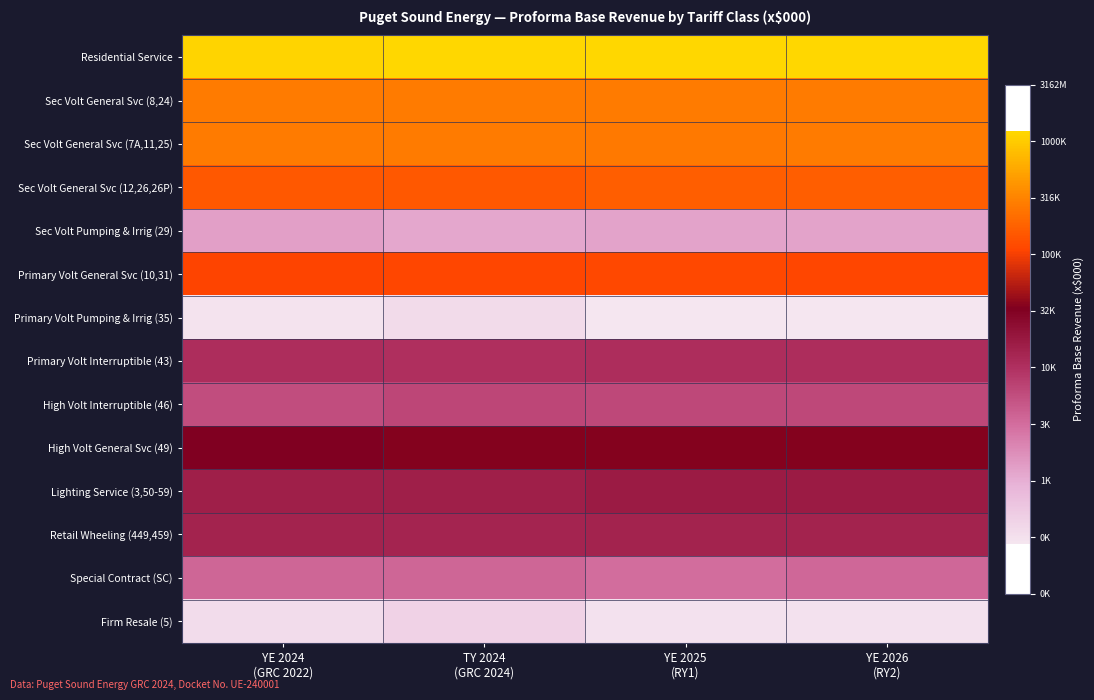

Reading left to right, what are all the values shown in this chart?

Residential Service: YE 2024
(GRC 2022)=6.1	TY 2024
(GRC 2024)=6.1	YE 2025
(RY1)=6.1	YE 2026
(RY2)=6.1
Sec Volt General Svc (8,24): YE 2024
(GRC 2022)=5.4	TY 2024
(GRC 2024)=5.4	YE 2025
(RY1)=5.4	YE 2026
(RY2)=5.4
Sec Volt General Svc (7A,11,25): YE 2024
(GRC 2022)=5.4	TY 2024
(GRC 2024)=5.4	YE 2025
(RY1)=5.4	YE 2026
(RY2)=5.4
Sec Volt General Svc (12,26,26P): YE 2024
(GRC 2022)=5.2	TY 2024
(GRC 2024)=5.2	YE 2025
(RY1)=5.2	YE 2026
(RY2)=5.2
Sec Volt Pumping & Irrig (29): YE 2024
(GRC 2022)=3.1	TY 2024
(GRC 2024)=3.1	YE 2025
(RY1)=3.1	YE 2026
(RY2)=3.1
Primary Volt General Svc (10,31): YE 2024
(GRC 2022)=5.0	TY 2024
(GRC 2024)=5.1	YE 2025
(RY1)=5.1	YE 2026
(RY2)=5.1
Primary Volt Pumping & Irrig (35): YE 2024
(GRC 2022)=2.5	TY 2024
(GRC 2024)=2.6	YE 2025
(RY1)=2.4	YE 2026
(RY2)=2.4
Primary Volt Interruptible (43): YE 2024
(GRC 2022)=4.0	TY 2024
(GRC 2024)=4.0	YE 2025
(RY1)=4.0	YE 2026
(RY2)=4.0
High Volt Interruptible (46): YE 2024
(GRC 2022)=3.8	TY 2024
(GRC 2024)=3.8	YE 2025
(RY1)=3.8	YE 2026
(RY2)=3.8
High Volt General Svc (49): YE 2024
(GRC 2022)=4.5	TY 2024
(GRC 2024)=4.5	YE 2025
(RY1)=4.5	YE 2026
(RY2)=4.5
Lighting Service (3,50-59): YE 2024
(GRC 2022)=4.2	TY 2024
(GRC 2024)=4.2	YE 2025
(RY1)=4.2	YE 2026
(RY2)=4.2
Retail Wheeling (449,459): YE 2024
(GRC 2022)=4.1	TY 2024
(GRC 2024)=4.1	YE 2025
(RY1)=4.1	YE 2026
(RY2)=4.1
Special Contract (SC): YE 2024
(GRC 2022)=3.6	TY 2024
(GRC 2024)=3.6	YE 2025
(RY1)=3.5	YE 2026
(RY2)=3.5
Firm Resale (5): YE 2024
(GRC 2022)=2.5	TY 2024
(GRC 2024)=2.6	YE 2025
(RY1)=2.5	YE 2026
(RY2)=2.5